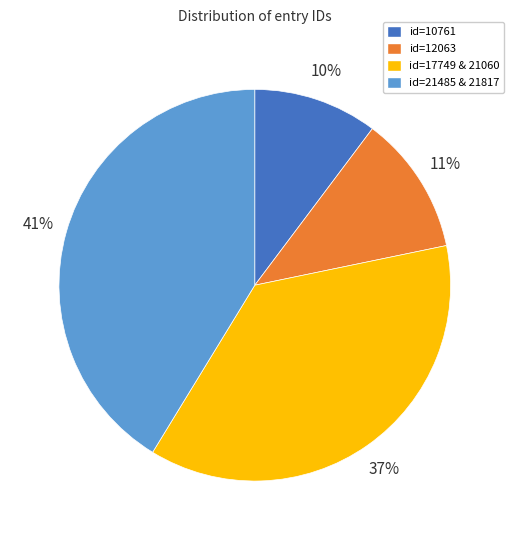

How many segments does this pie chart have?

4